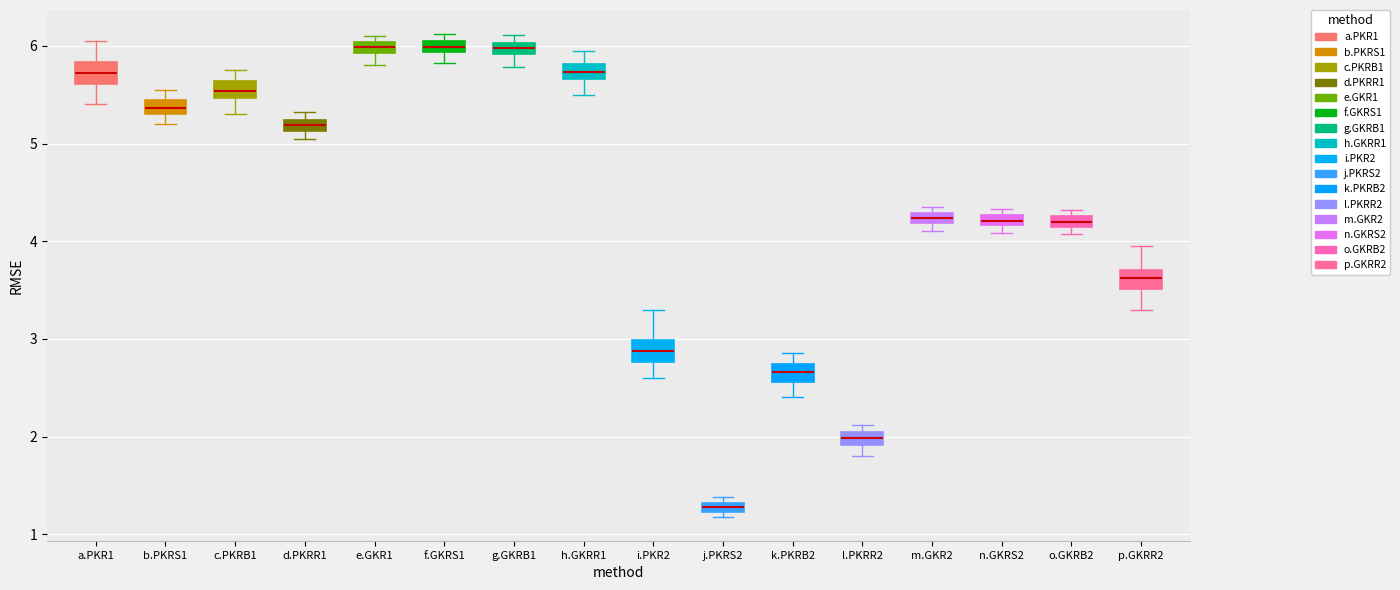

Where is the upper edge of the box for a.PKR1 on the y-axis? The values are not printed on the chart, so give them approximately, as read against the axis.

5.8